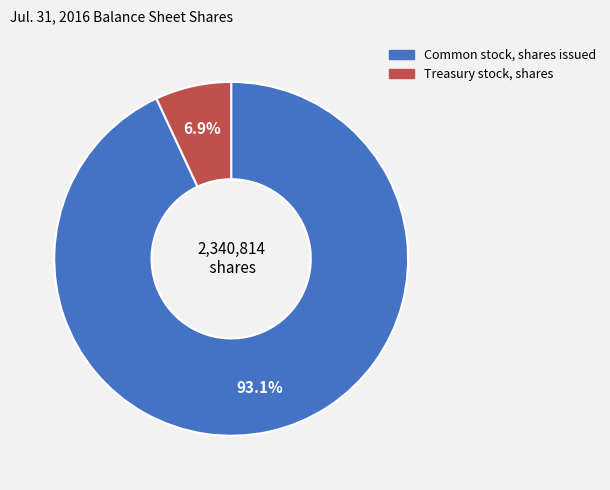

Which has a higher value, Common stock, shares issued or Treasury stock, shares?

Common stock, shares issued